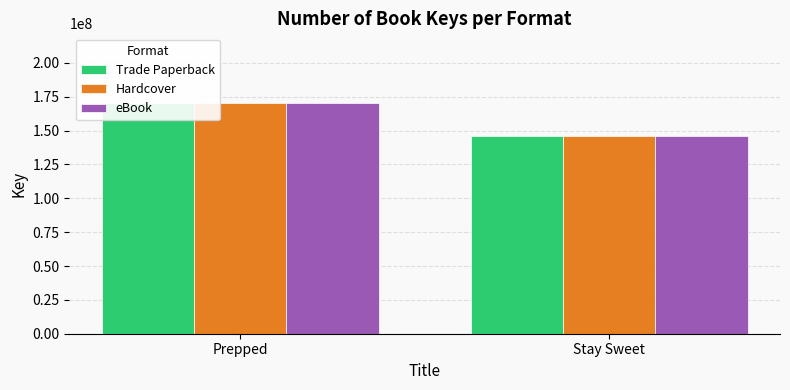

Which category has the highest value across all series?

Prepped